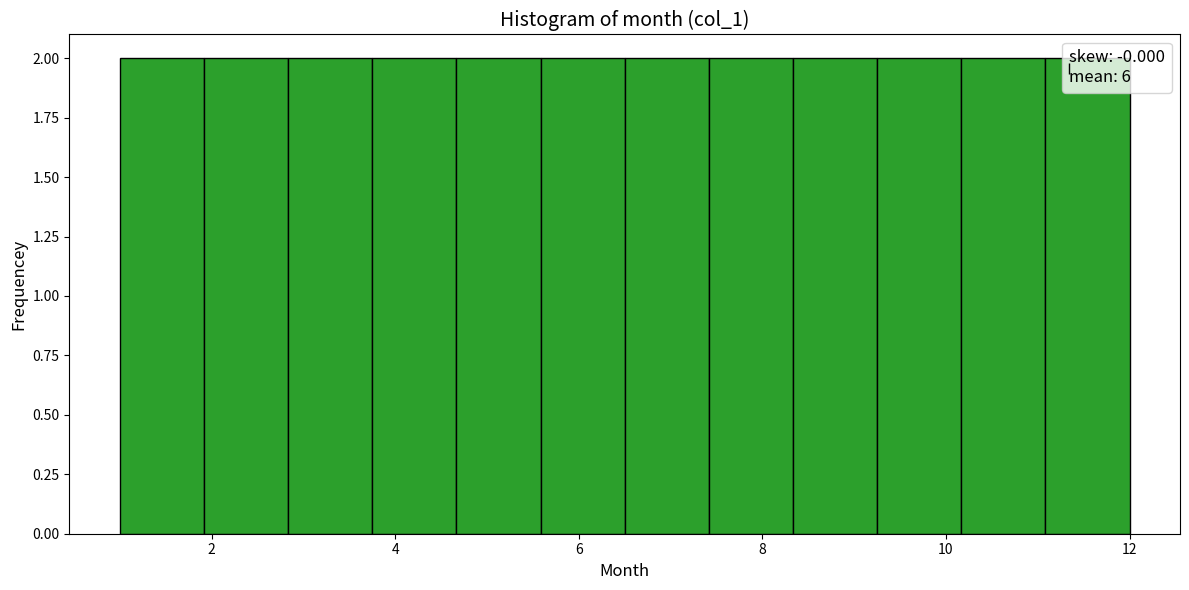

How tall is the bar that spans 10.2 to 11.0 on the x-axis? Neither the bar edges nor the heights are printed on the chart, so give them approximately, as read against the axes.

2